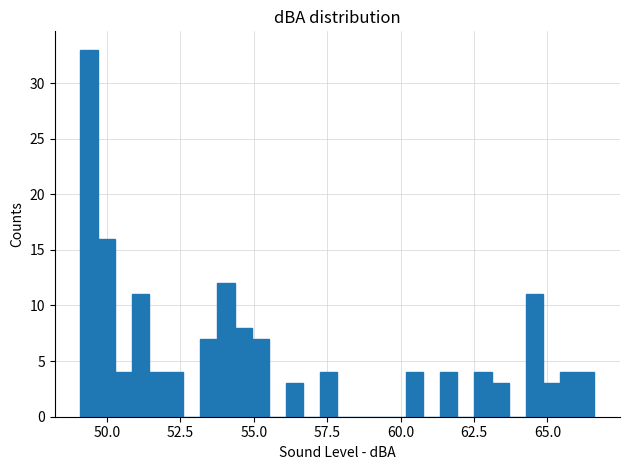

Around what value on the x-axis is the tallest bar? Give the approximate position of its centre, as read against the axis.

49.5